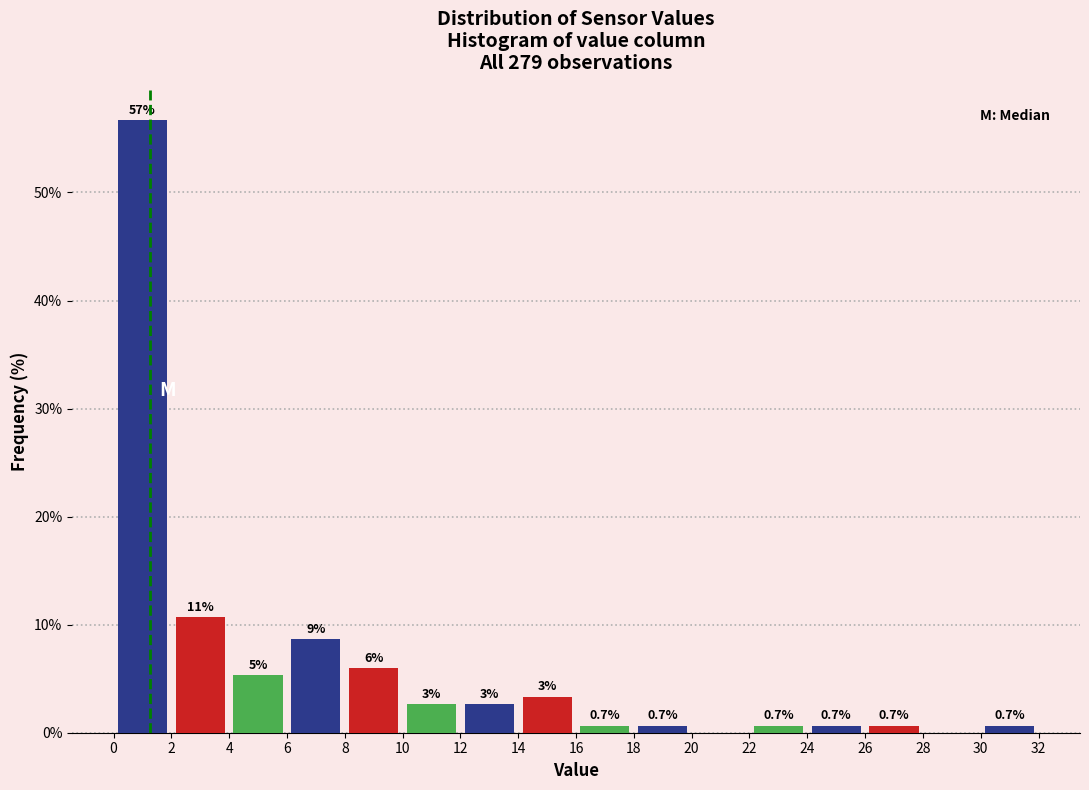

Which range on the x-axis has the tallest bar?

0 to 2